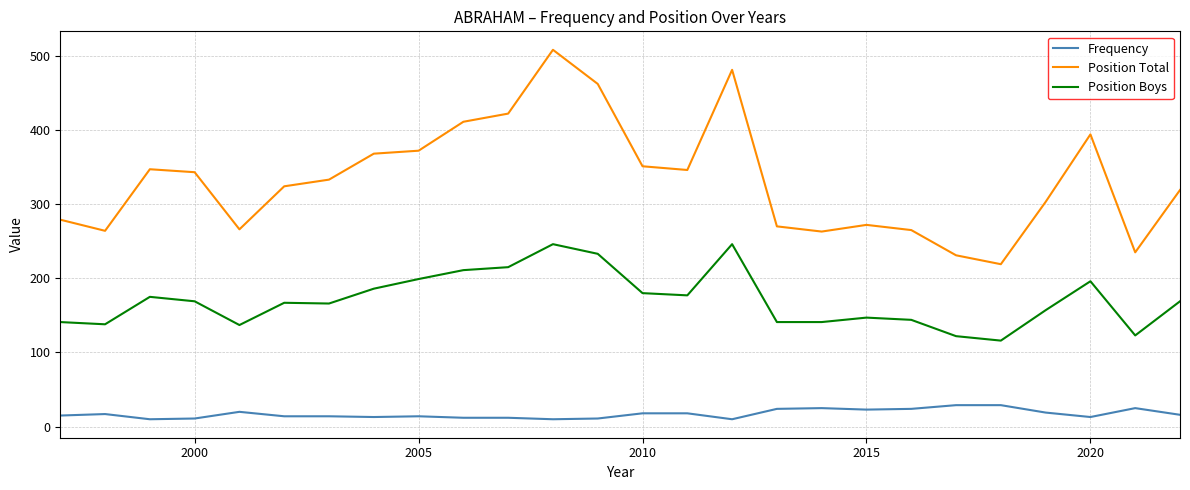

Which series has the largest range (max minus min)?

Position Total